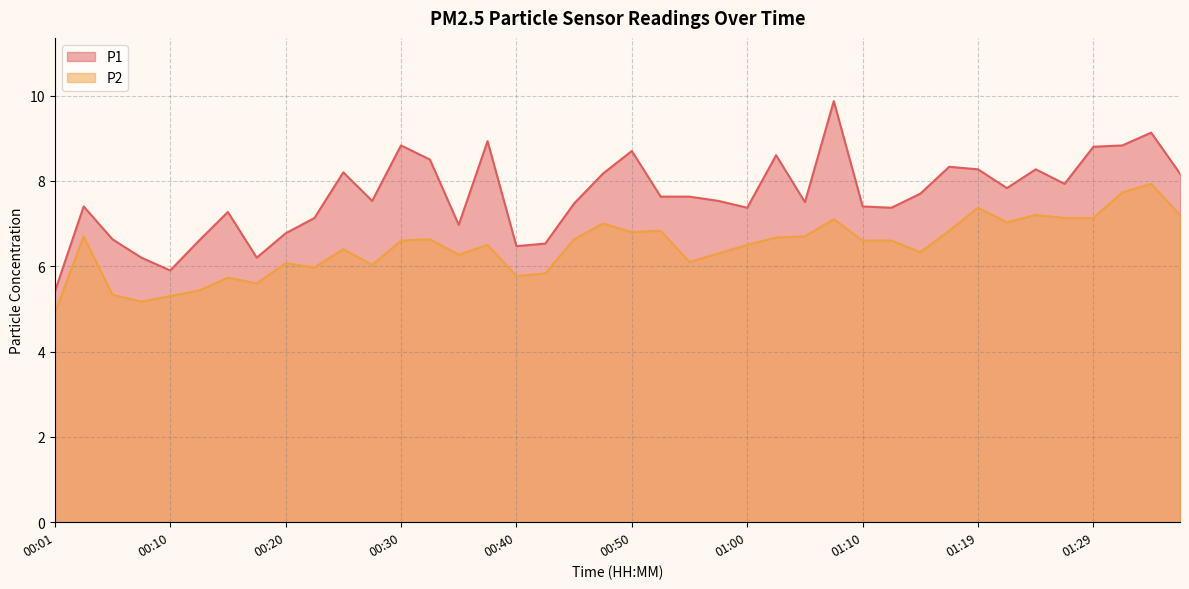

What is the difference between the P1 values at 01:29 and 00:23?

1.7